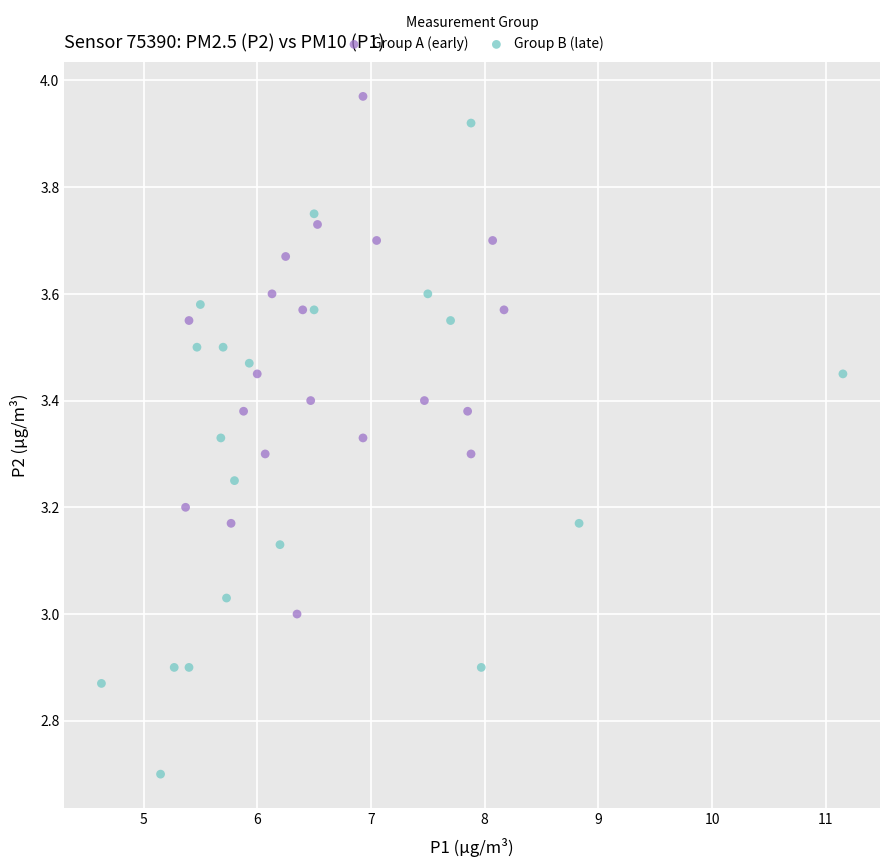

Which series has the widest spread of Y values?

Group B (late)